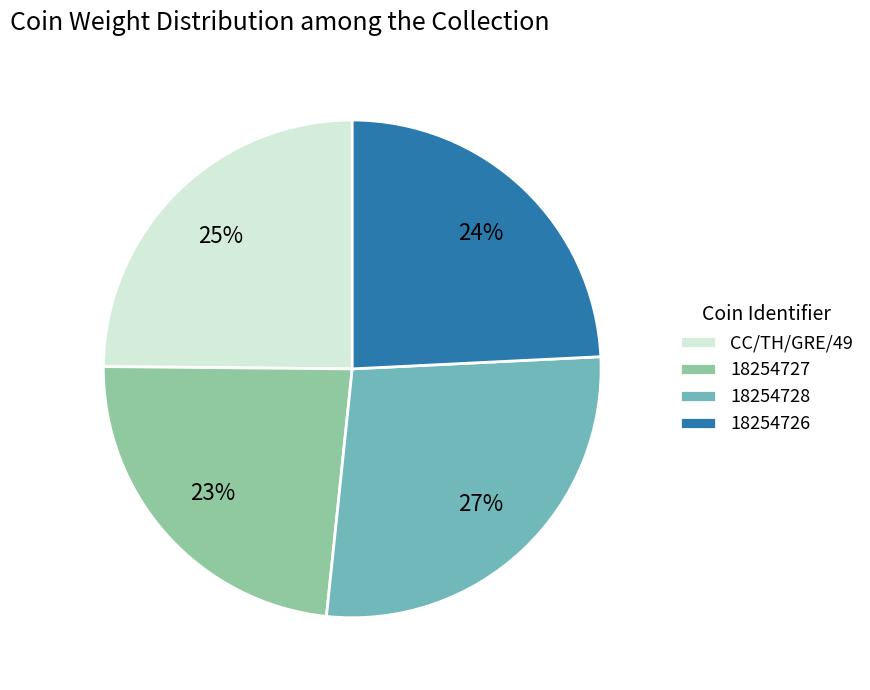

What is the smallest slice in the pie chart?

18254727